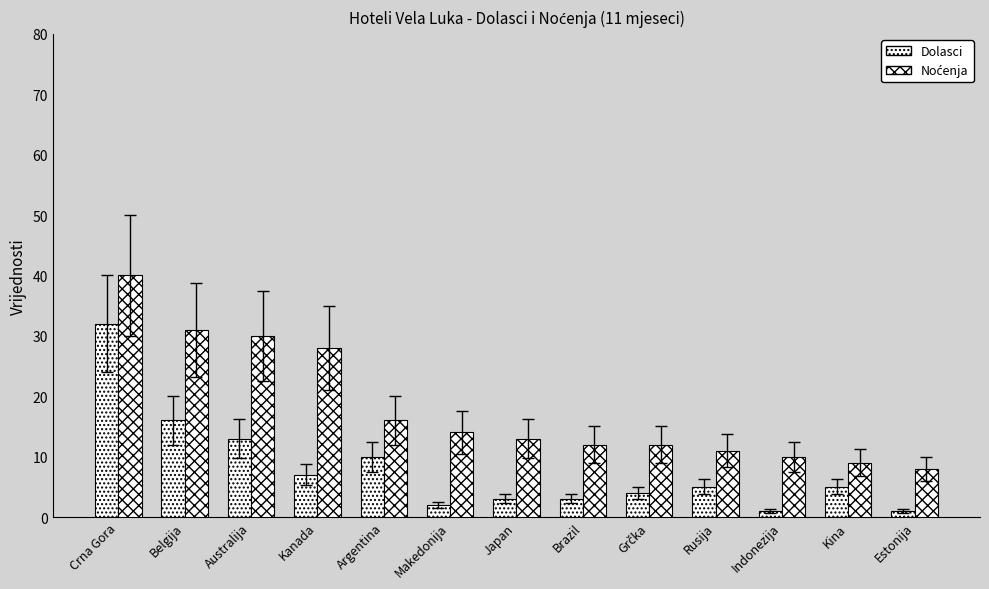

The value of Dolasci at Grčka is 4. True or false?

True